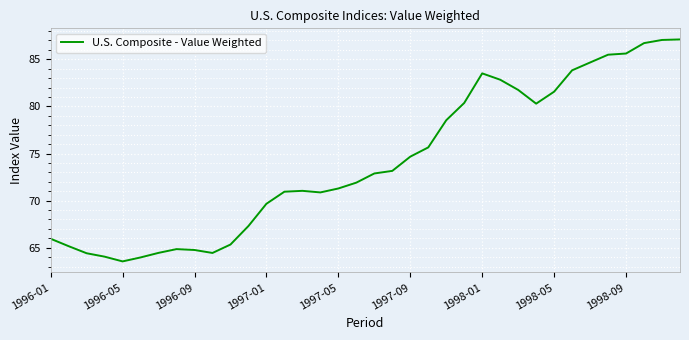

What is the minimum value shown in the chart?

63.6